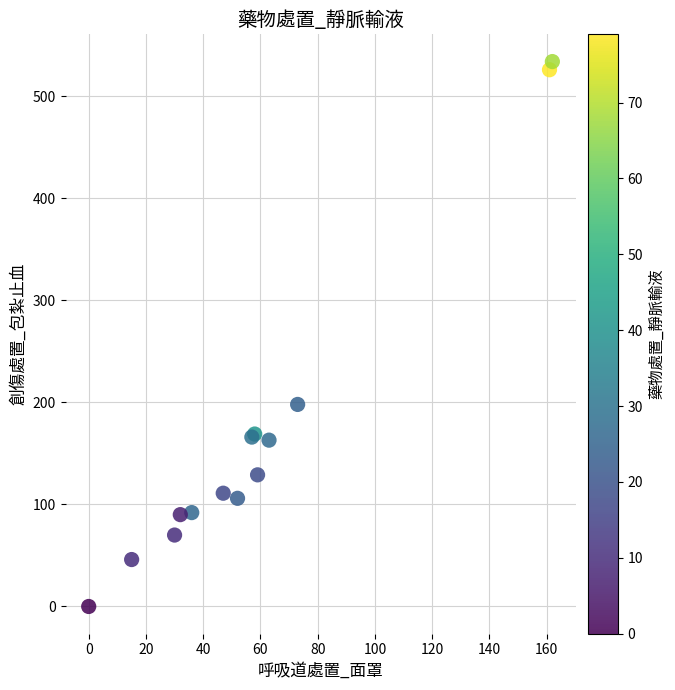

What Y value in the scatter plot is closest to 267?

198